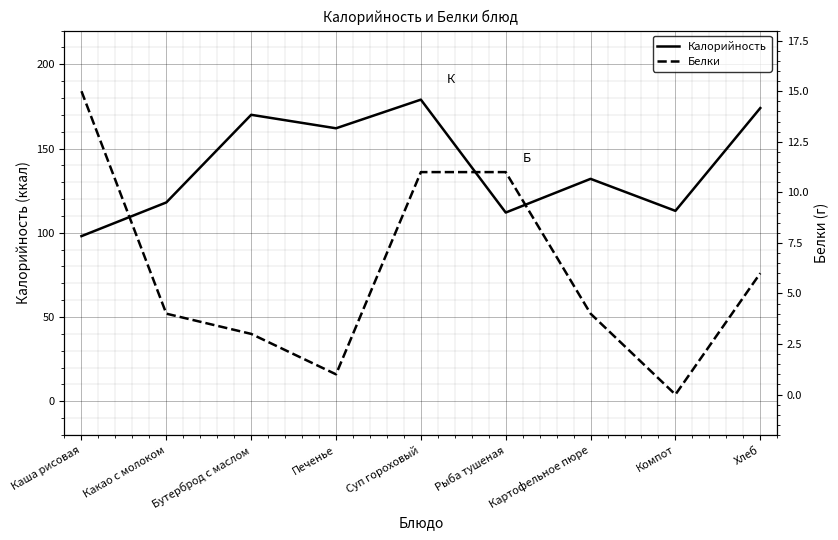

At which label does Белки first exceed 4?

Каша рисовая